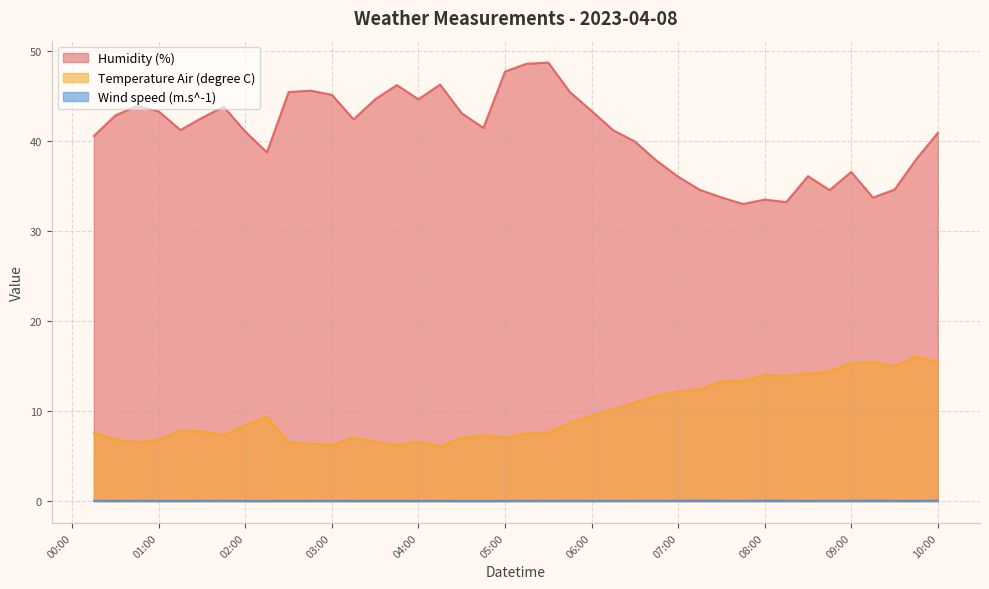

What is the label of the 2nd point from the left?

2023-04-08T00:30:00